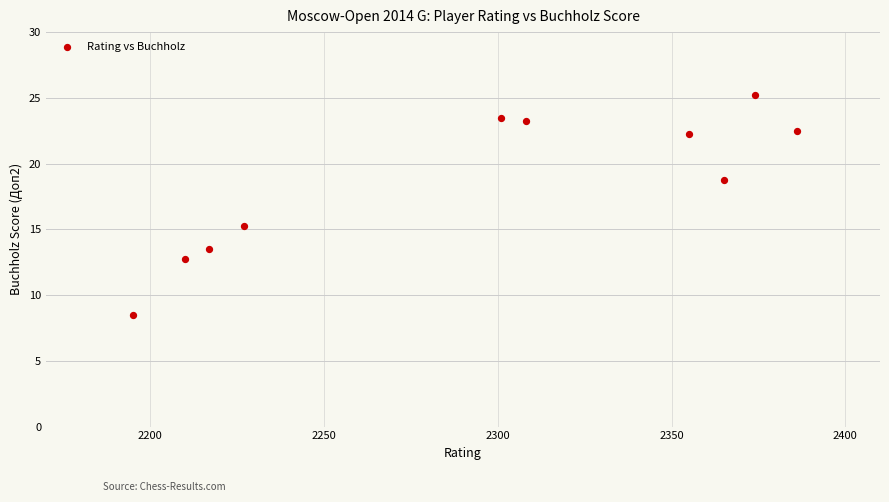

What is the average Y value?

18.6